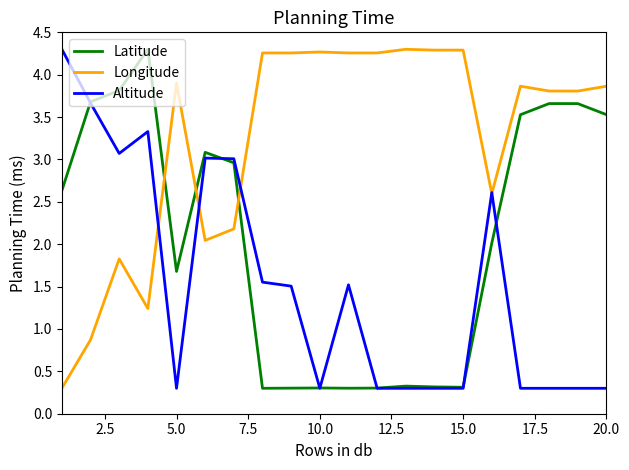

What are all the series names shown in the legend?

Latitude, Longitude, Altitude